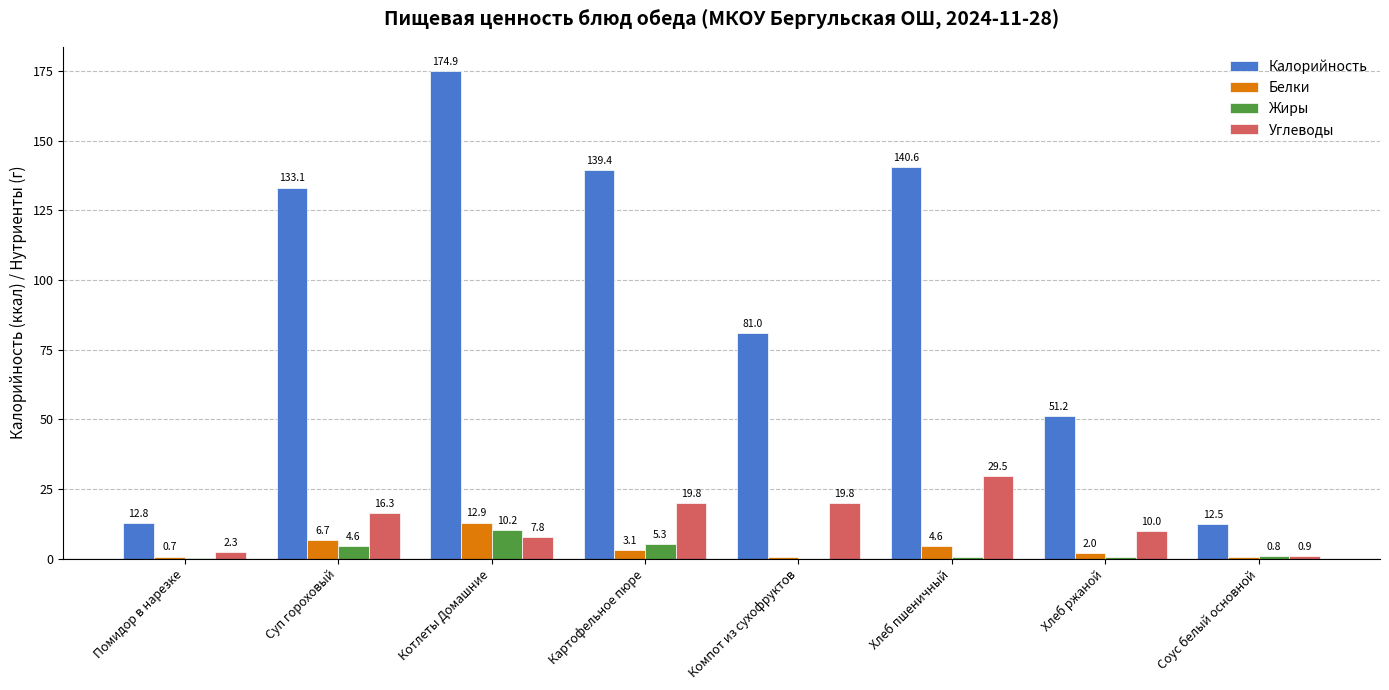

Which series changed the most between Хлеб пшеничный and Хлеб ржаной?

Калорийность